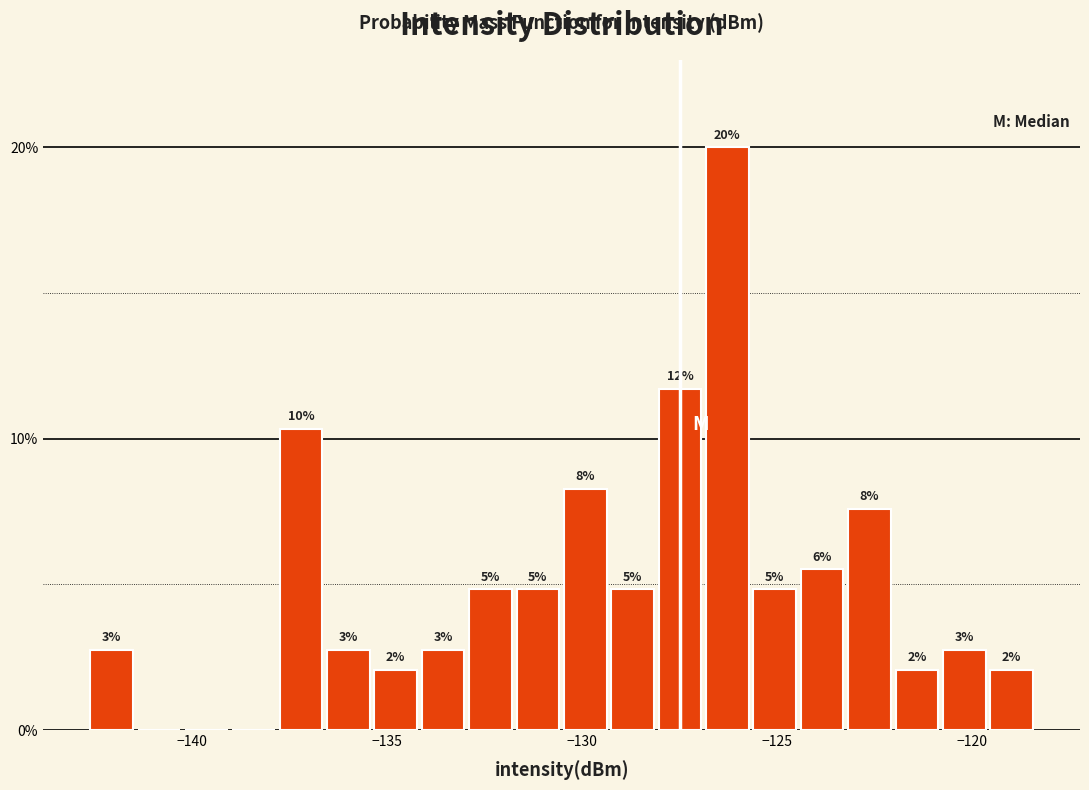

Around what value on the x-axis is the tallest bar? Give the approximate position of its centre, as read against the axis.

-126.5